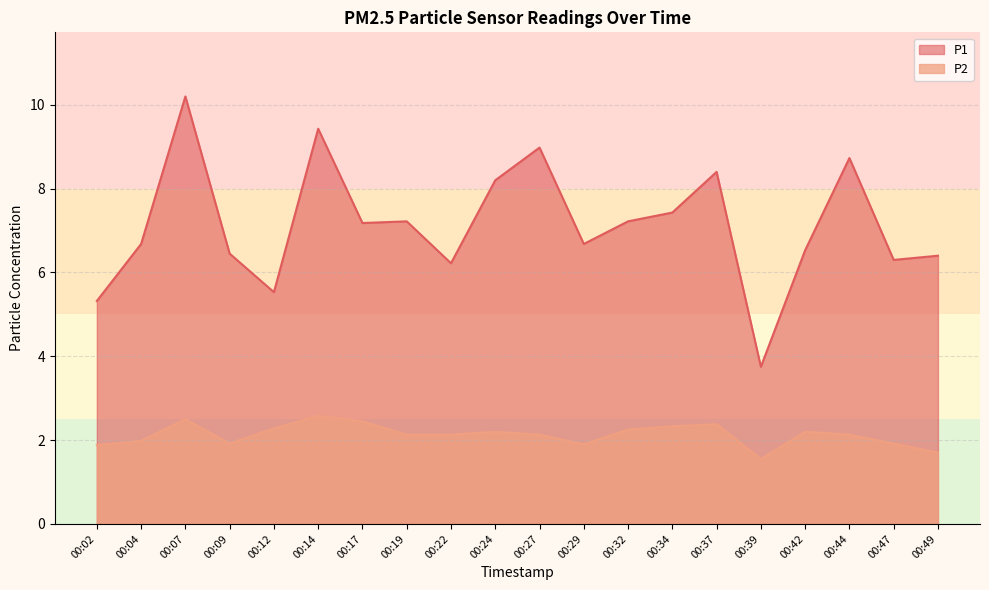

What are all the series names shown in the legend?

P1, P2